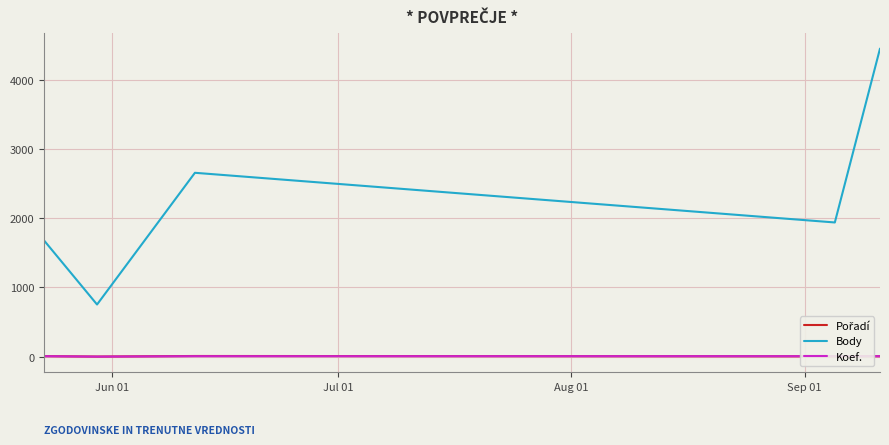

Reading left to right, list all the values displayed in this chart.

Pořadí: 8	2	10	6	7
Body: 1675	754	2658	1940	4453
Koef.: 7	1	7	7	7